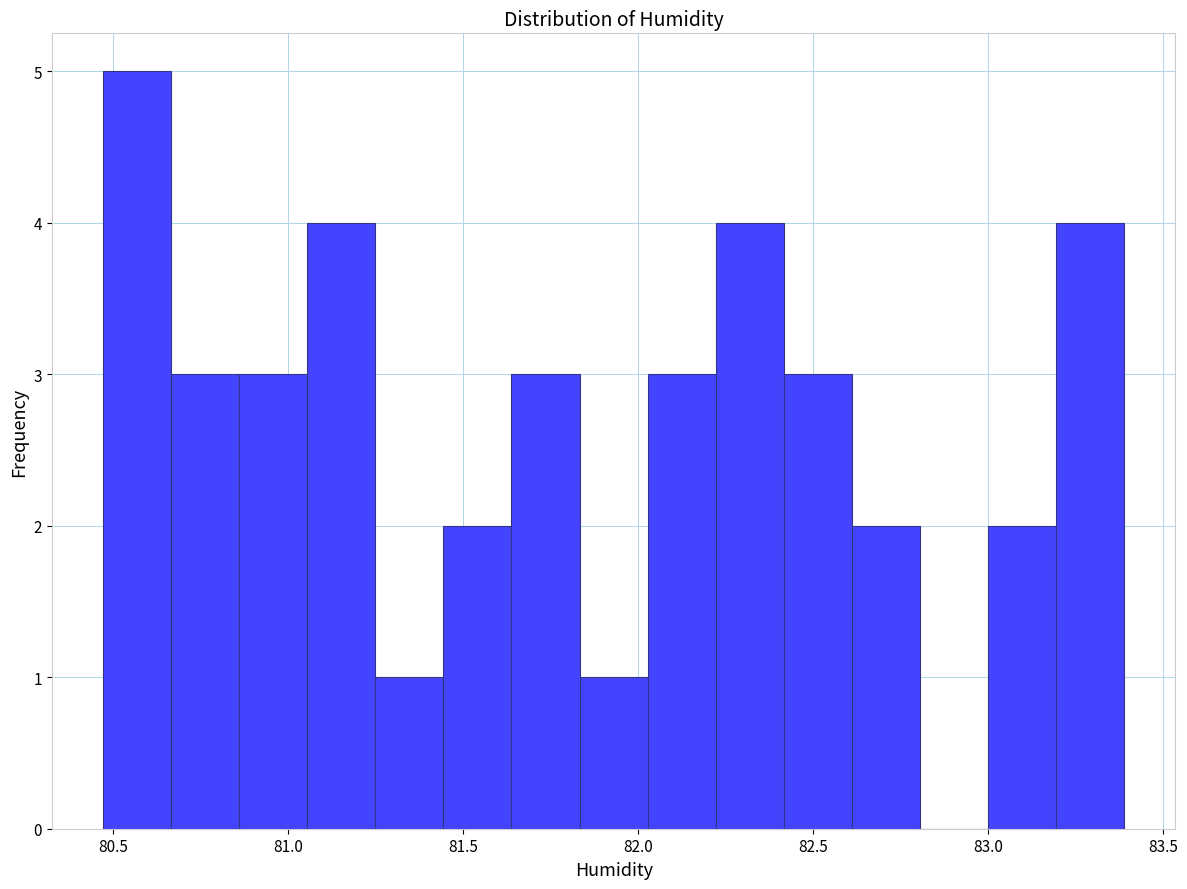

Read against the x-axis, roughly where is the centre of the tallest bar?

80.55